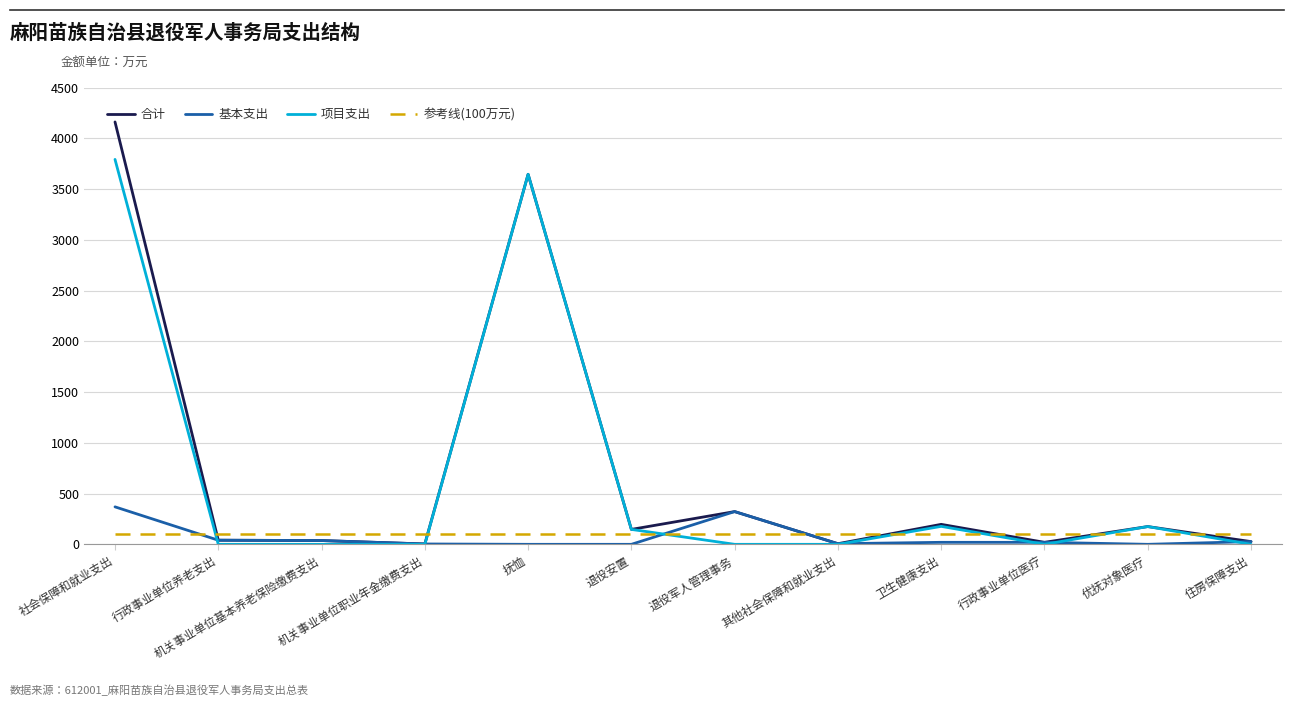

What position from the left is 机关事业单位基本养老保险缴费支出?

3